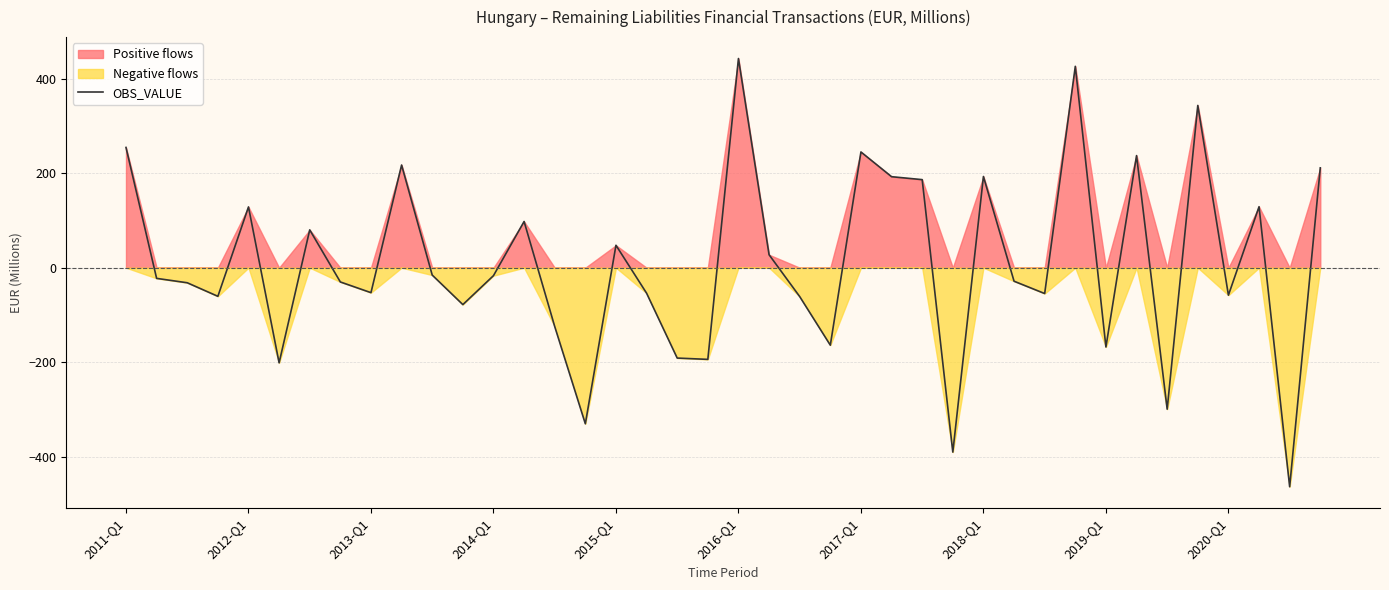

What is the change in value from 23 to 29?

+135.4